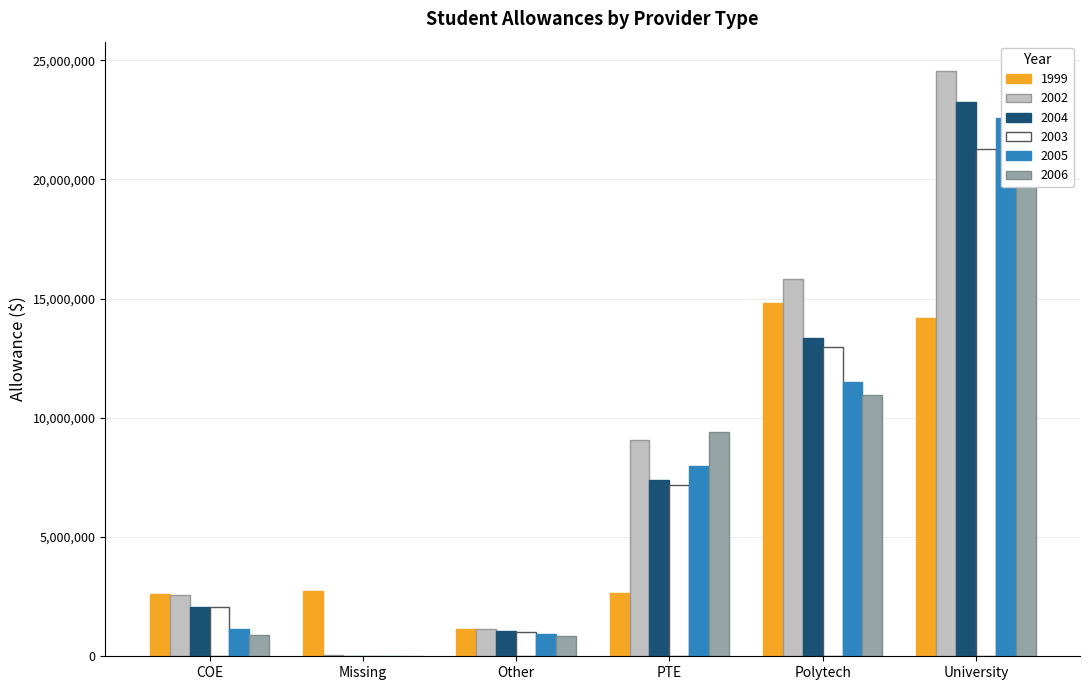

What is the difference between the 2004 values at University and PTE?

15856107